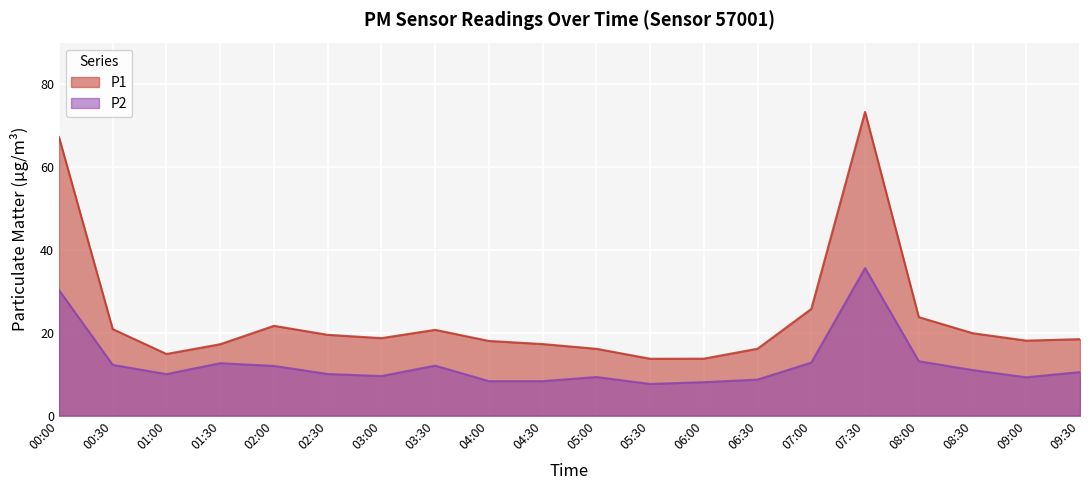

True or false: P2 and P1 cross at least once.

False